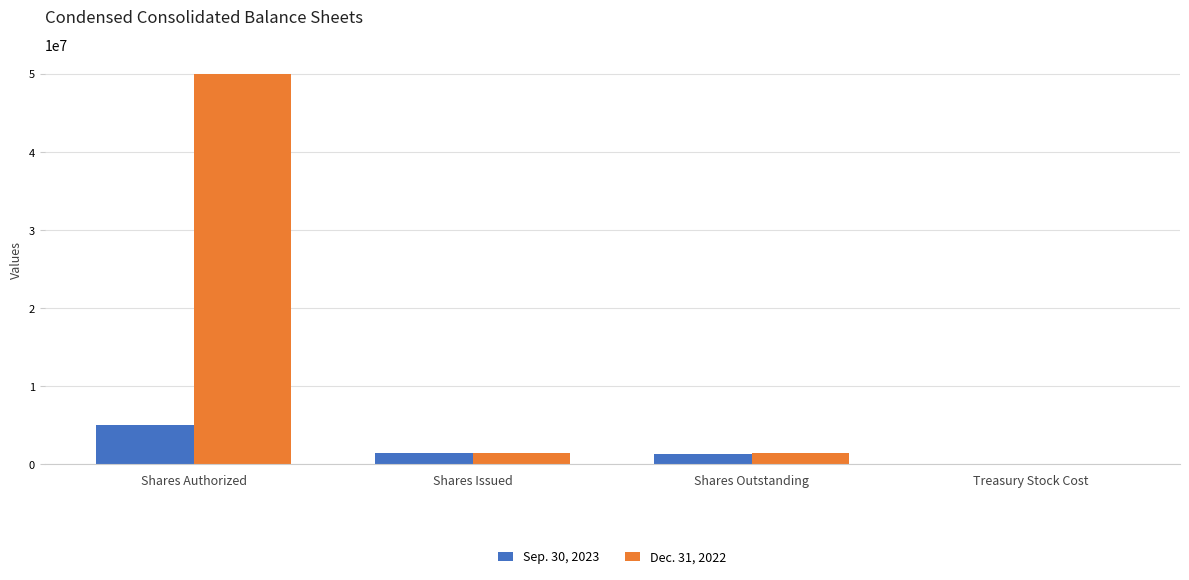

The Dec. 31, 2022 series shows 0 at Treasury Stock Cost. True or false?

True